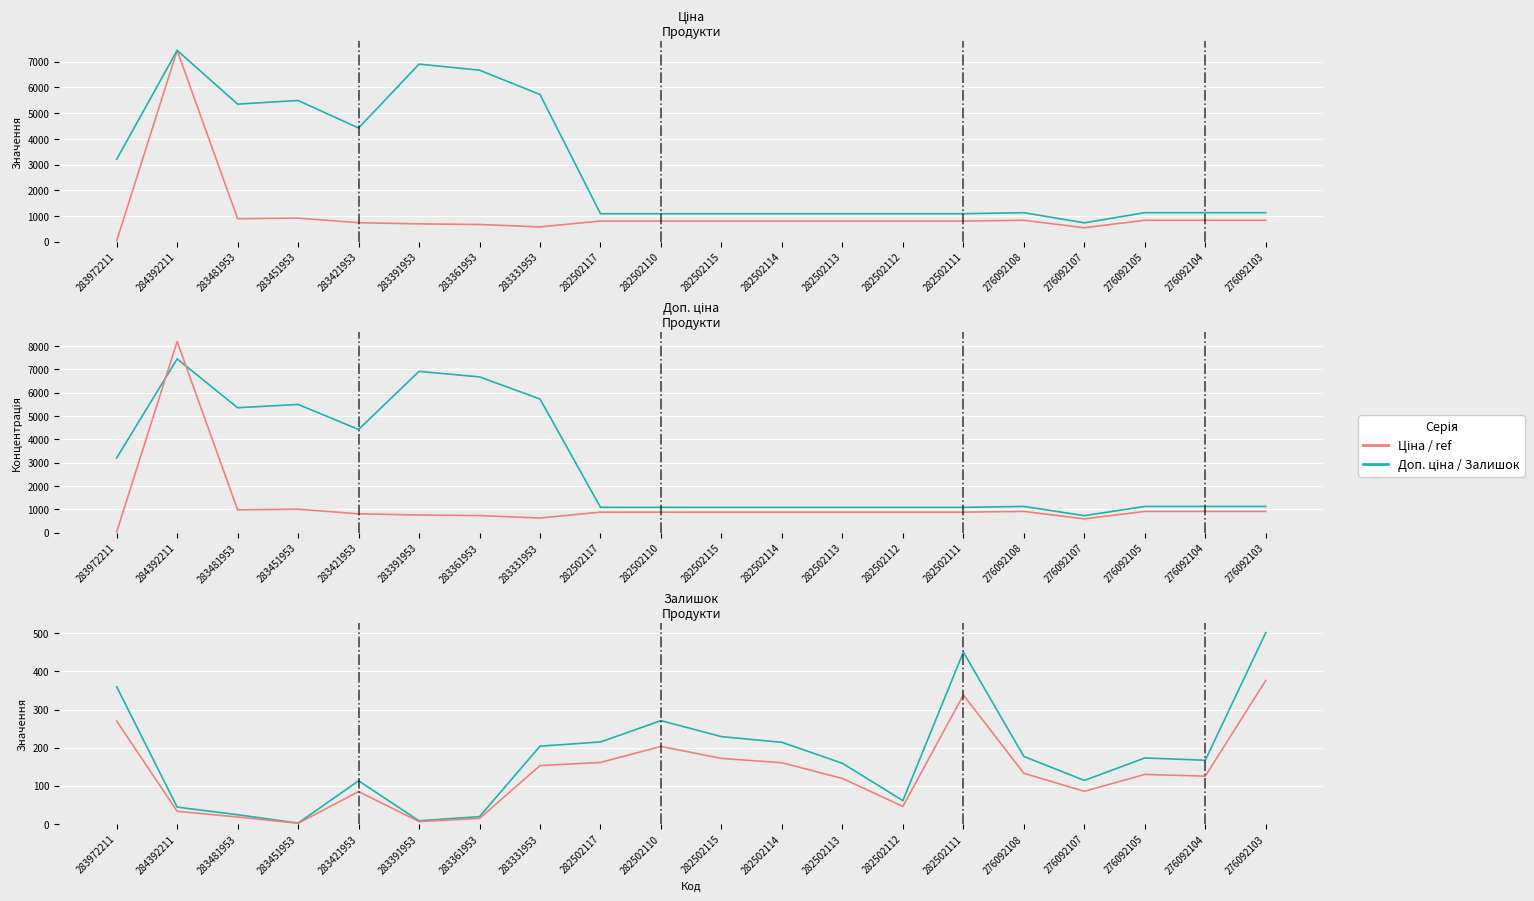

The value of Ціна (×1.1) at 276092107 is 594.5. True or false?

True